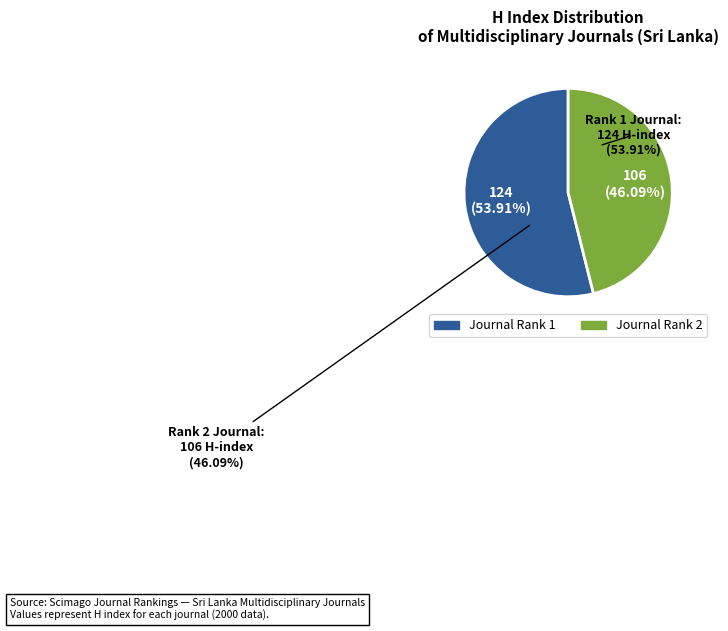

To the nearest percent, what portion does Journal of the National Science Foundation of Sri Lanka (Rank 1) represent?

54%